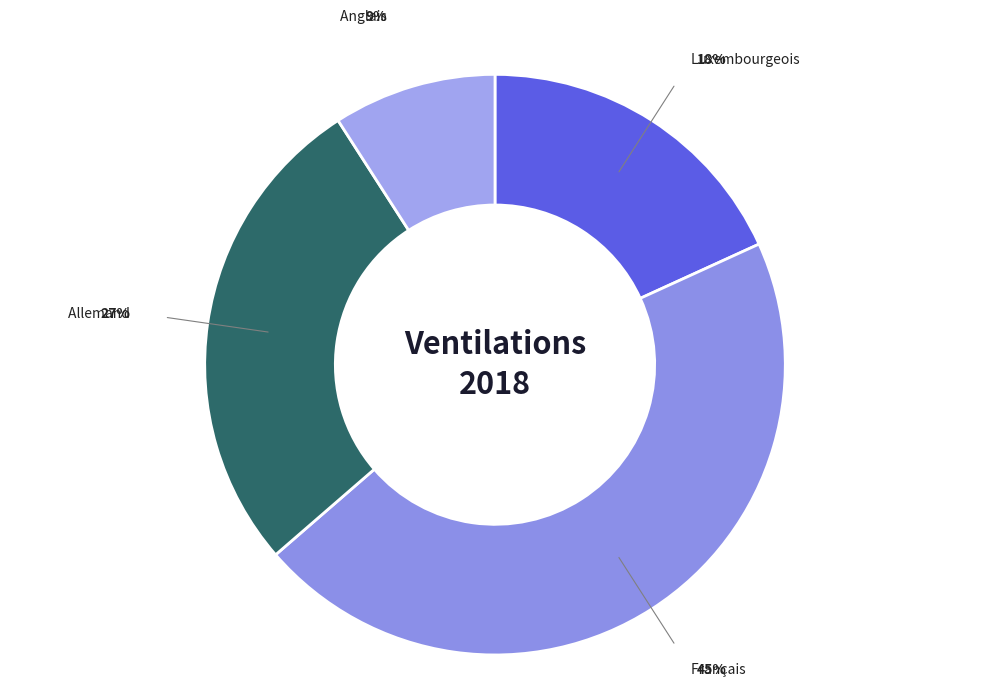

Does any single category account for the majority?

No